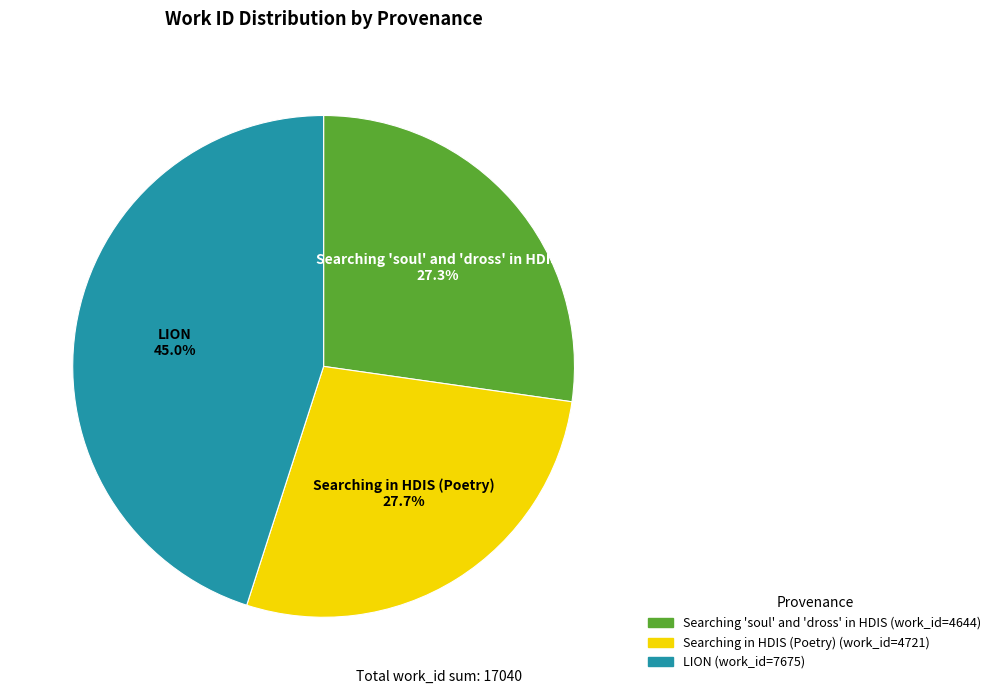

To the nearest percent, what is the difference between the largest and smallest slice percentages?

18%